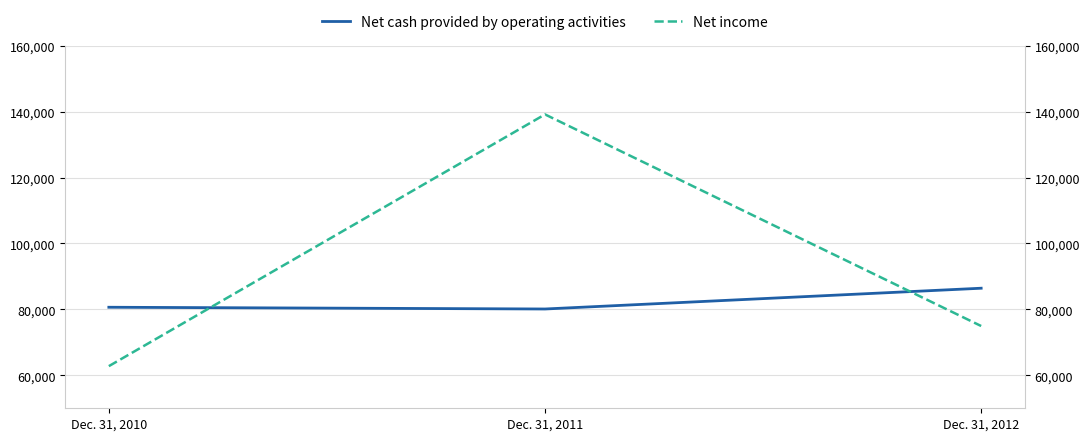

Where does the Net income series first go above 74951?

Dec. 31, 2011